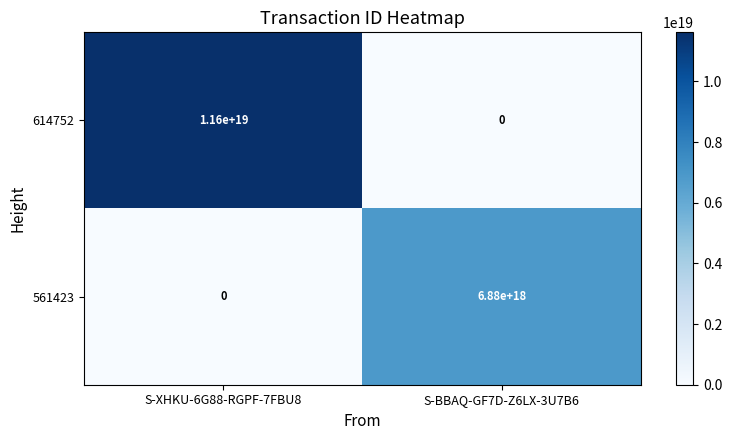

At how many categories does at least one series exceed 3849835422886512128?

2